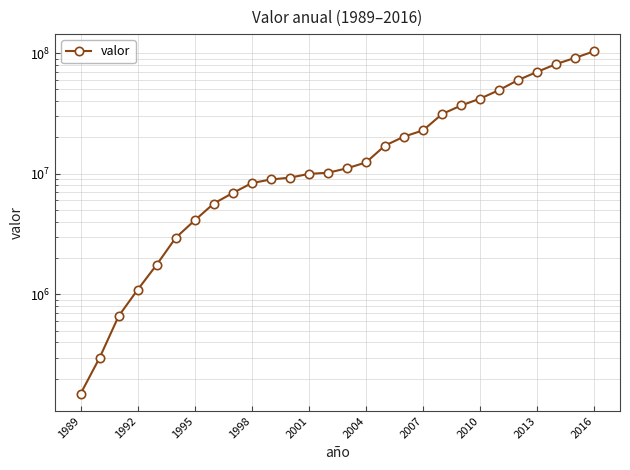

What is the average value?

25676196